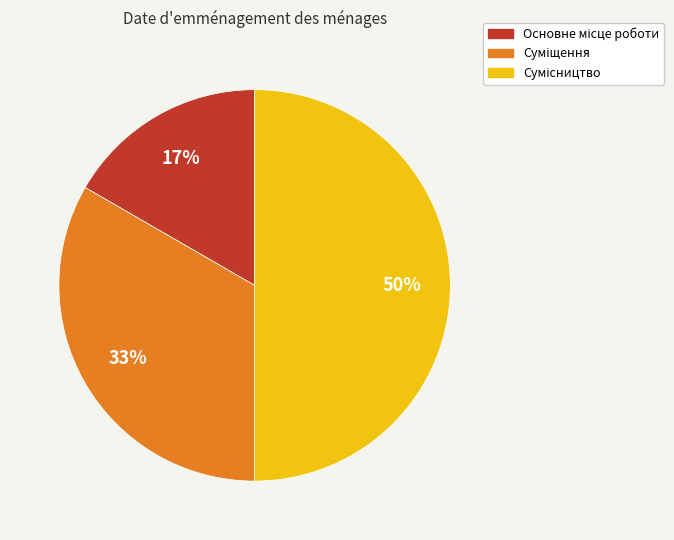

To the nearest percent, what is the difference between the largest and smallest slice percentages?

33%